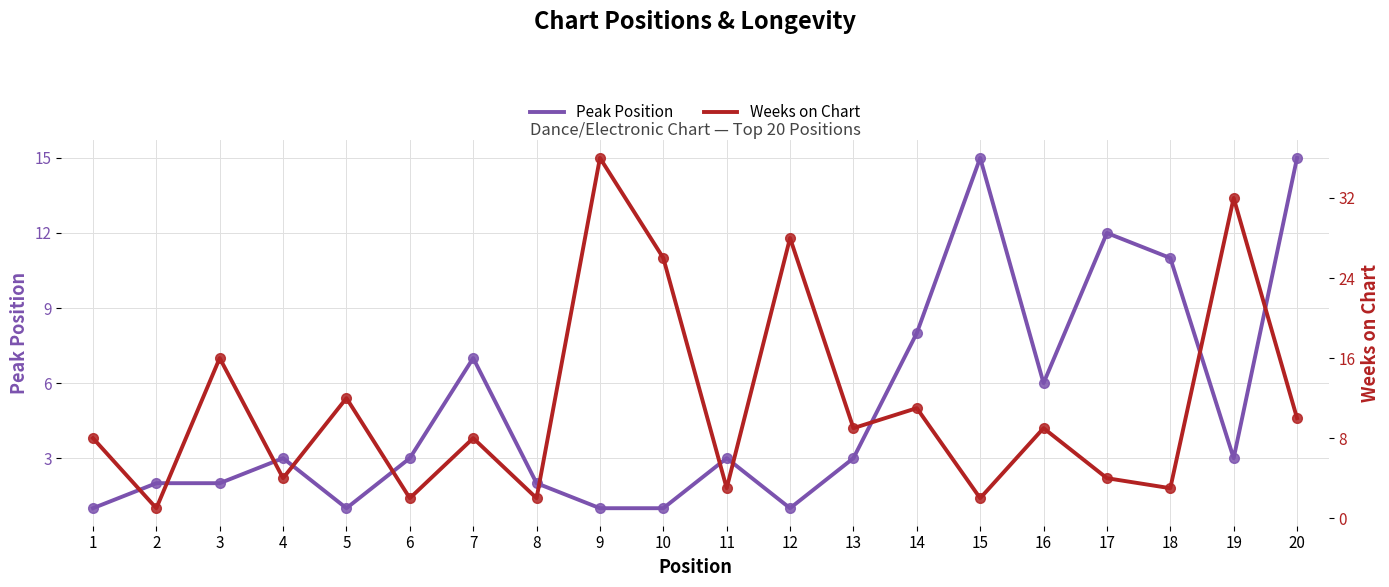

True or false: Peak Position has more than 0 points higher than both neighbors.

True